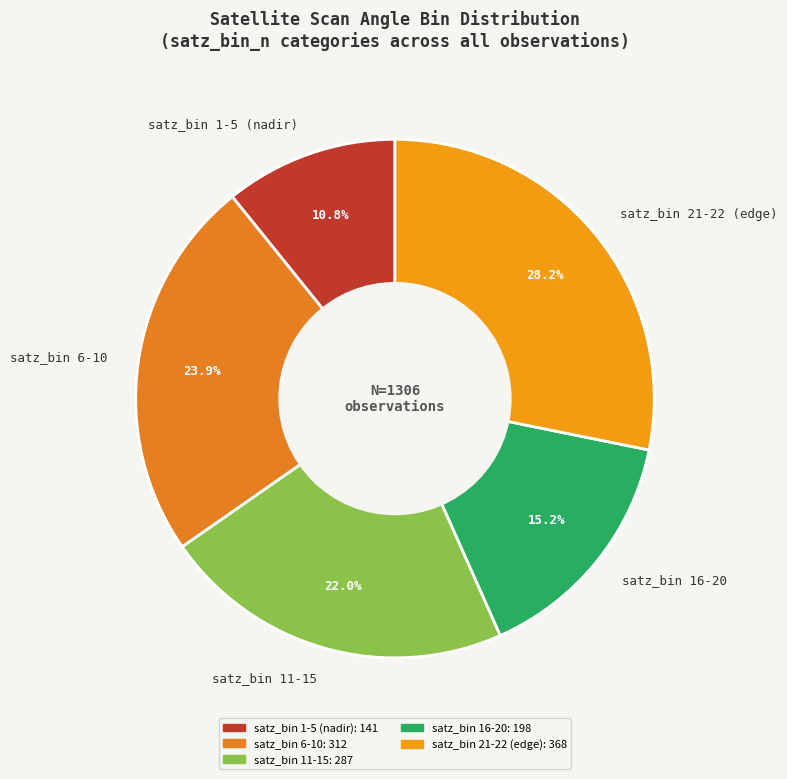

Is the sum of satz_bin 11-15 and satz_bin 6-10 greater than half?

No